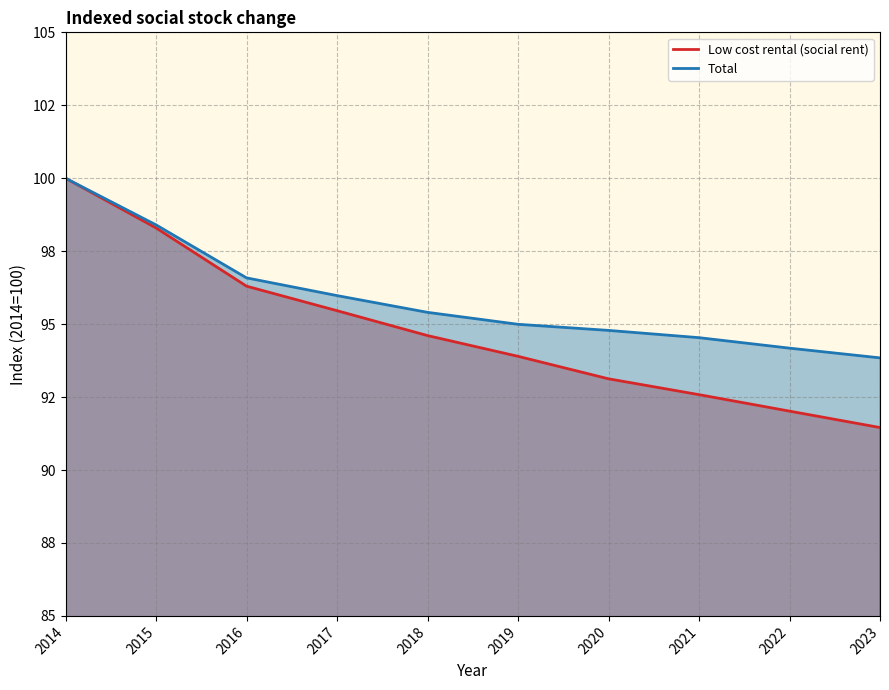

How many distinct data groups are displayed?

2